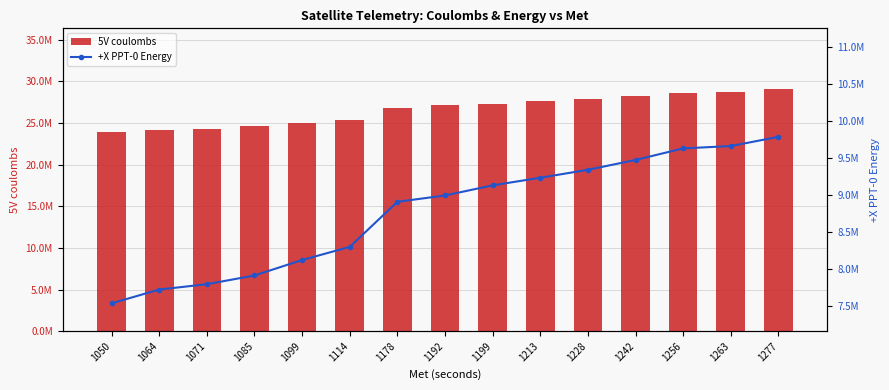

Reading left to right, extract all data points from this chart.

5V coulombs: 1050=23849998	1064=24158812	1071=24313752	1085=24646120	1099=24997771	1114=25332124	1178=26778585	1192=27111338	1199=27242895	1213=27575473	1228=27886043	1242=28210870	1256=28583507	1263=28726483	1277=29083431
+X PPT-0 Energy: 1050=7535588	1064=7721744	1071=7794214	1085=7912124	1099=8121394	1114=8299029	1178=8908834	1192=8994571	1199=9131279	1213=9234428	1228=9341974	1242=9474737	1256=9631387	1263=9663249	1277=9787558